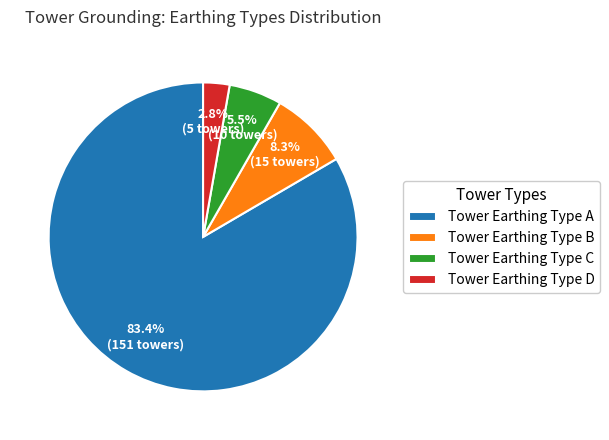

Which slice is the smallest?

Tower Earthing Type D